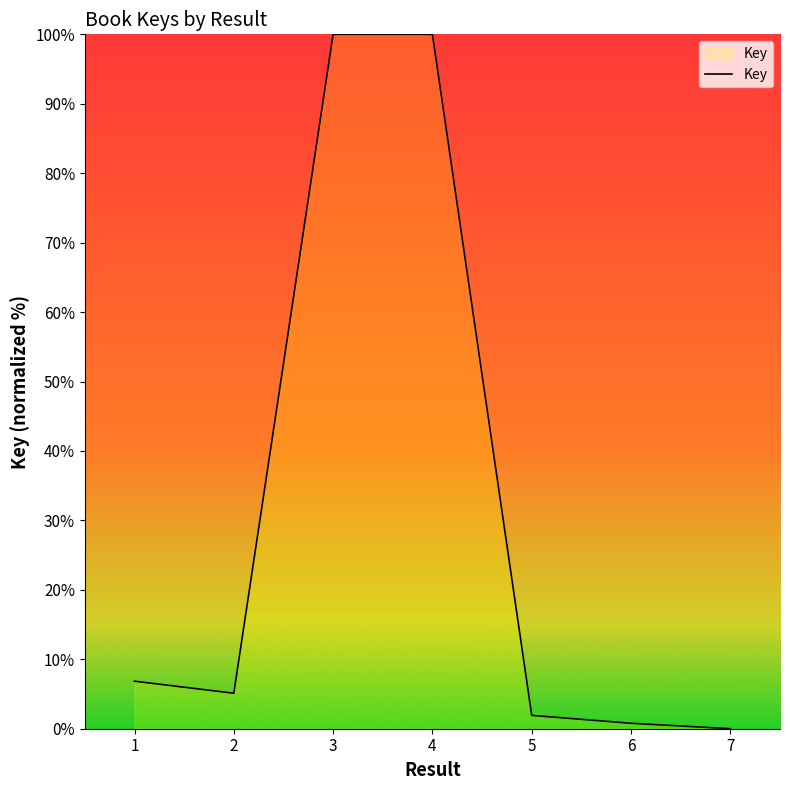

Where is the first local minimum?

2